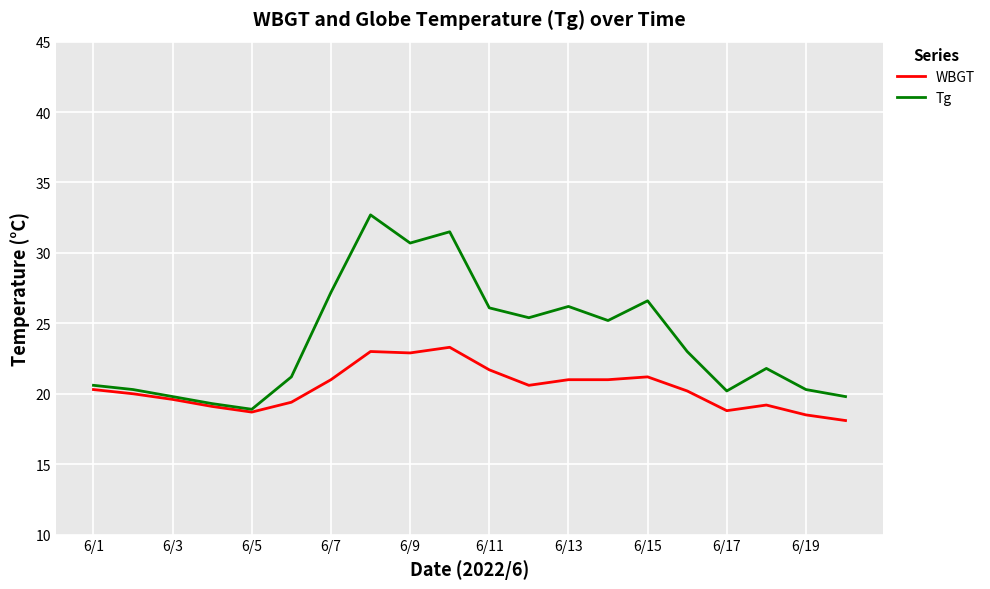

Which series has the largest range (max minus min)?

Tg